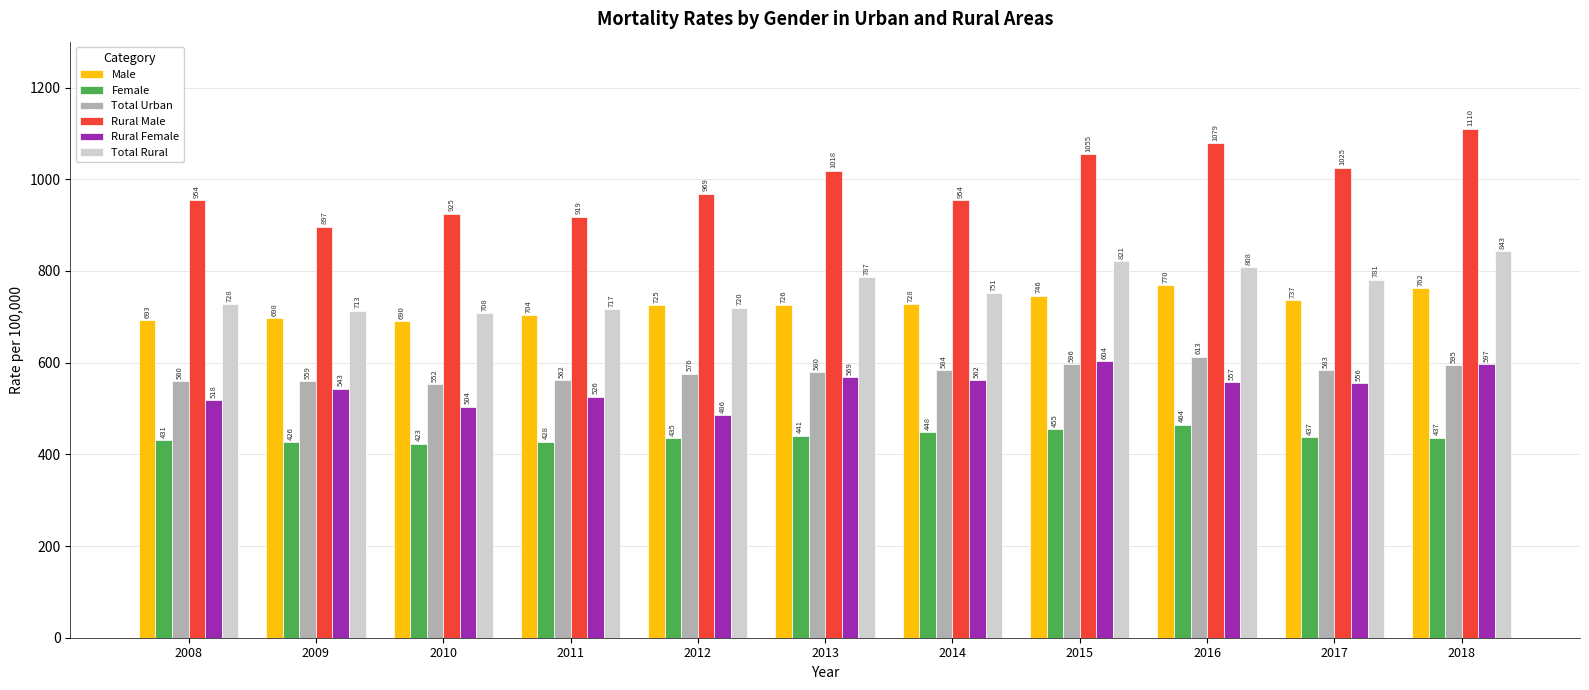

How many values in the Total Urban series are below 579?

5